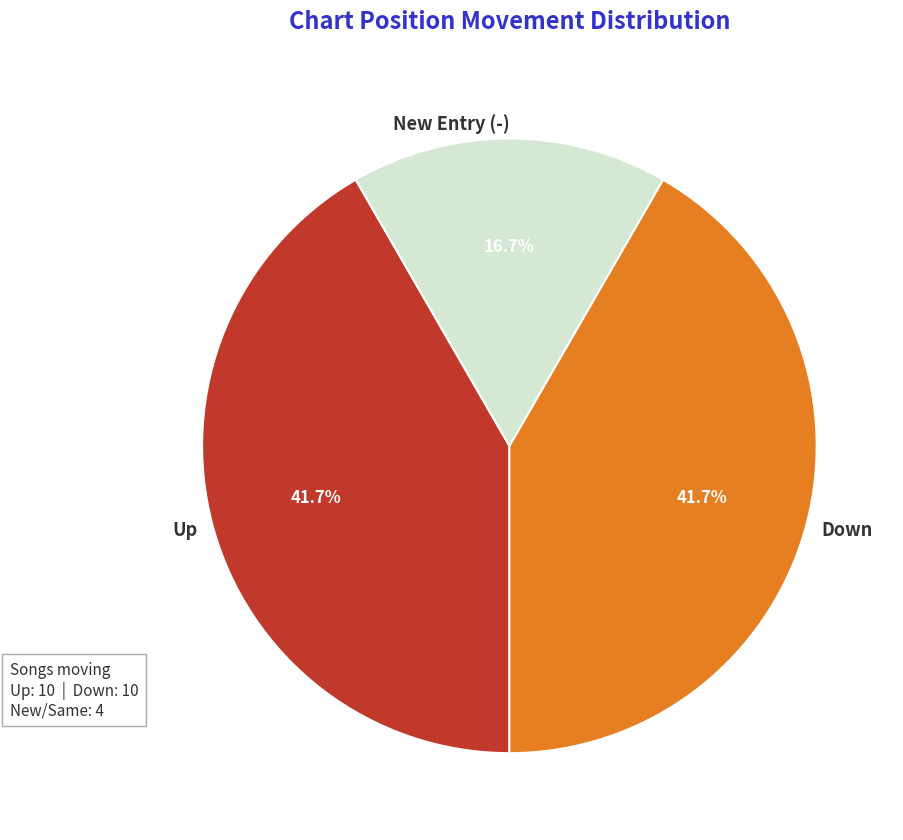

Which category has the smallest portion of the pie?

New Entry (-)